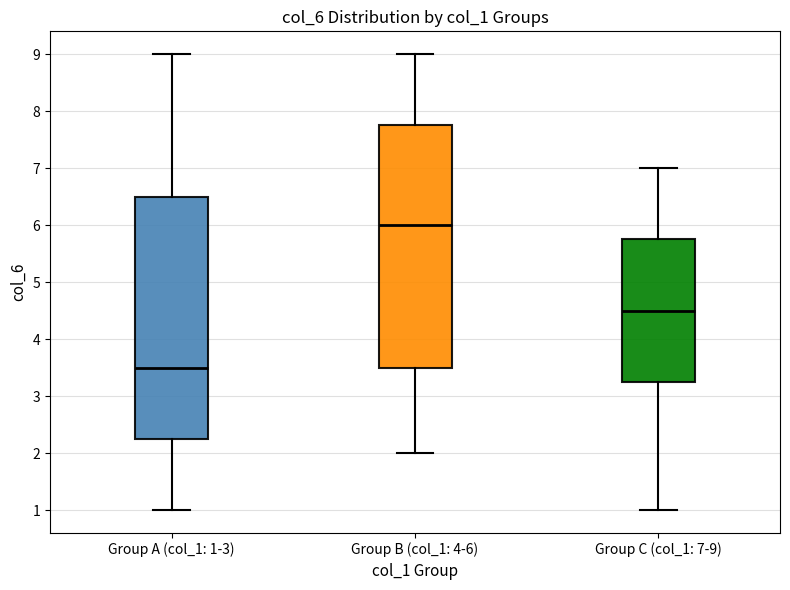

Where does the median line of the box for Group A (col_1: 1-3) sit on the y-axis? The values are not printed on the chart, so give them approximately, as read against the axis.

3.5